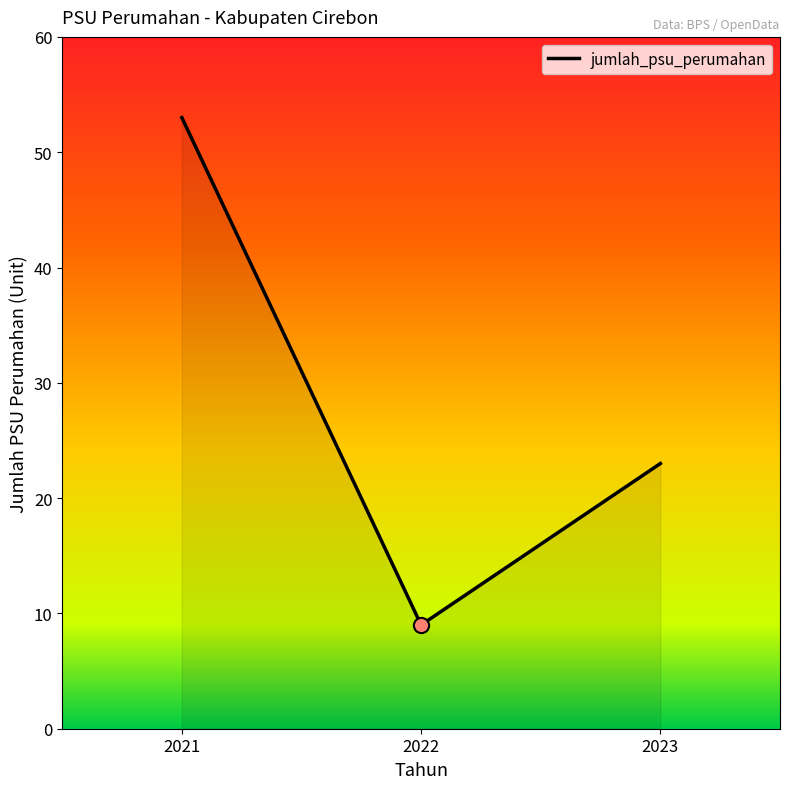

Approximately how many times larger is the value at 2021 compared to 2022?

5.9